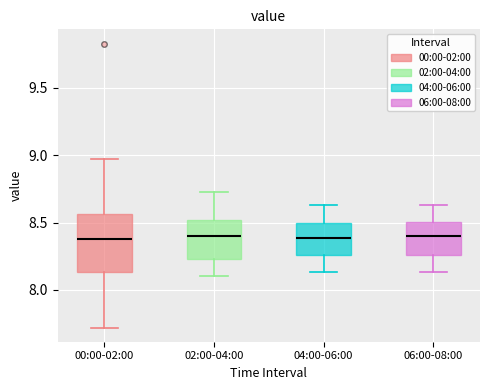

Where does the upper whisker of the box for 02:00-04:00 end on the y-axis? The values are not printed on the chart, so give them approximately, as read against the axis.

8.75